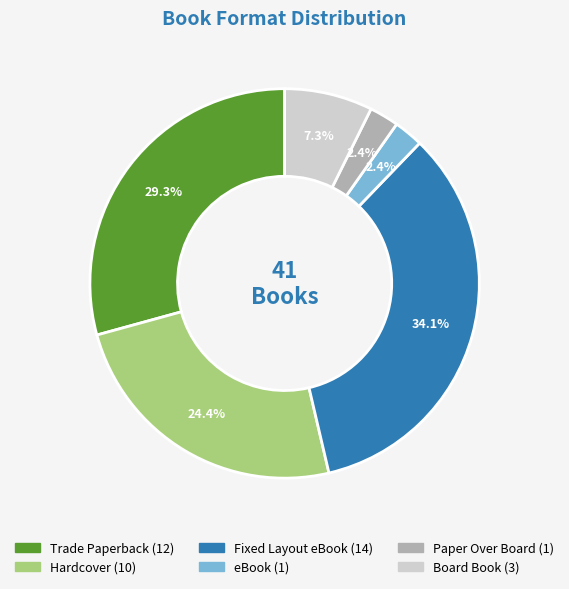

Which slice is the largest?

Fixed Layout eBook